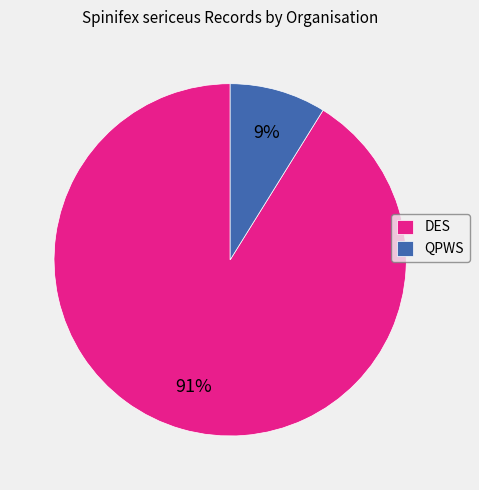

Is QPWS the majority of the pie?

No